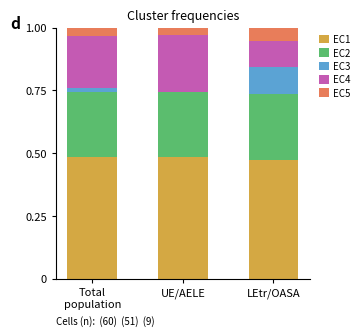

What is the total value across all series at UE/AELE?

1.0